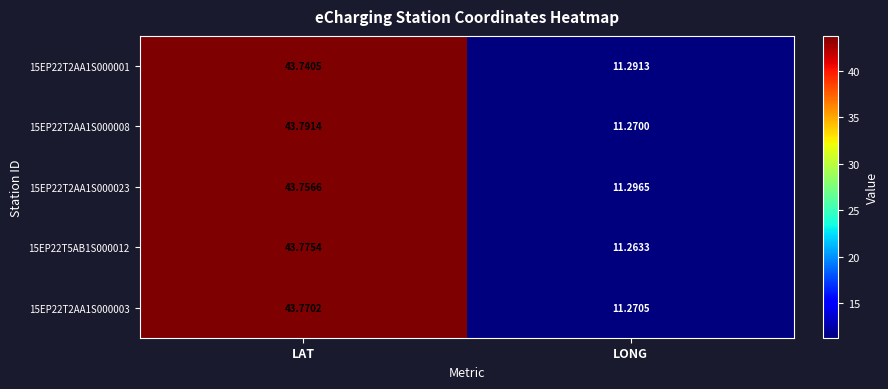

What is the maximum value shown in the chart?

43.8